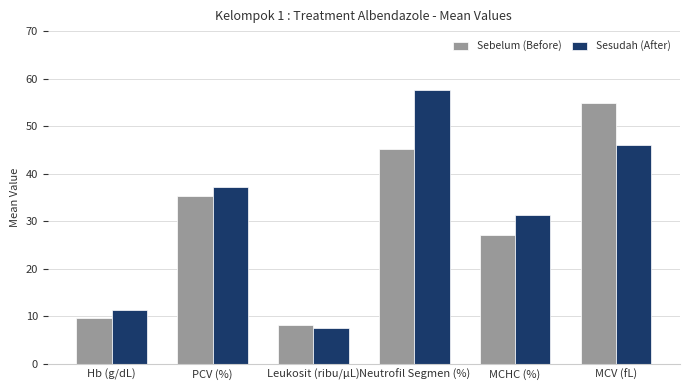

What is the greatest value displayed?

57.7